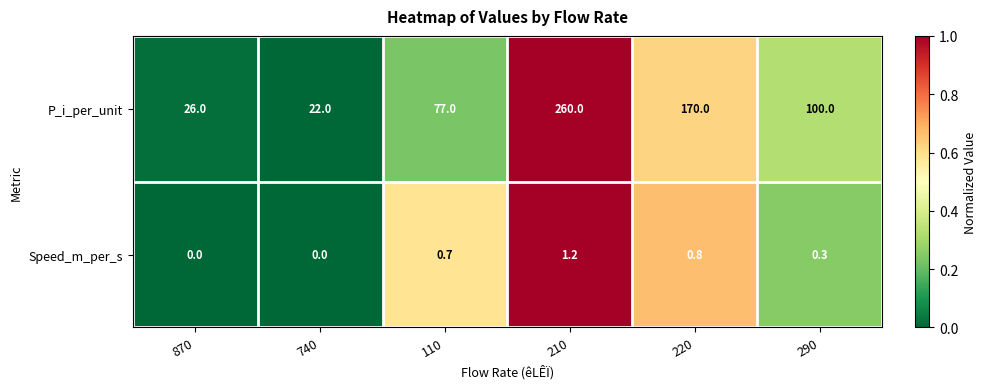

What is the spread (max minus min) of values at 110?

76.3